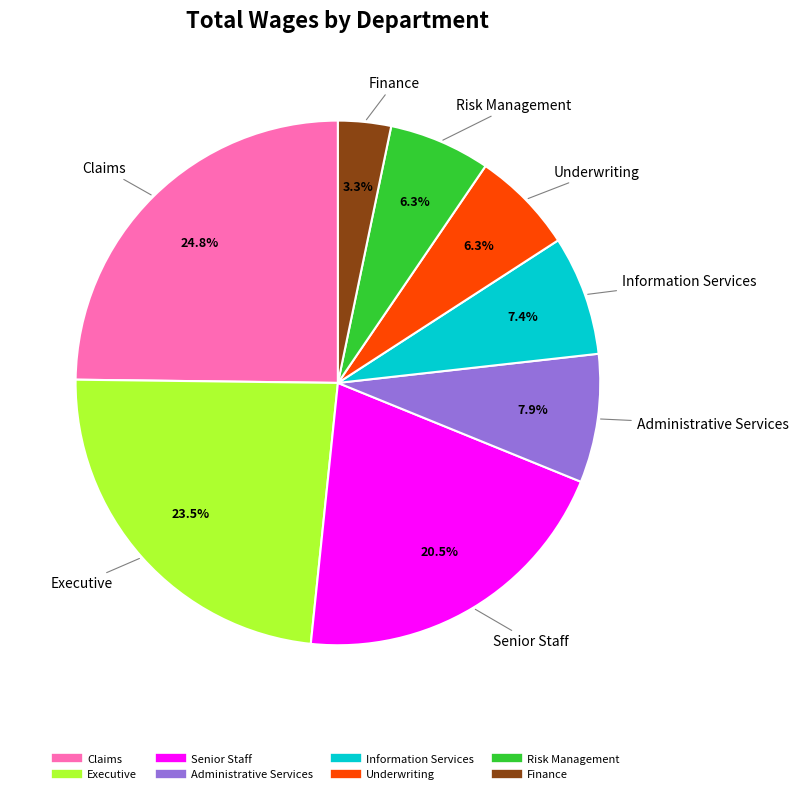

True or false: Administrative Services accounts for 8% of the total.

True